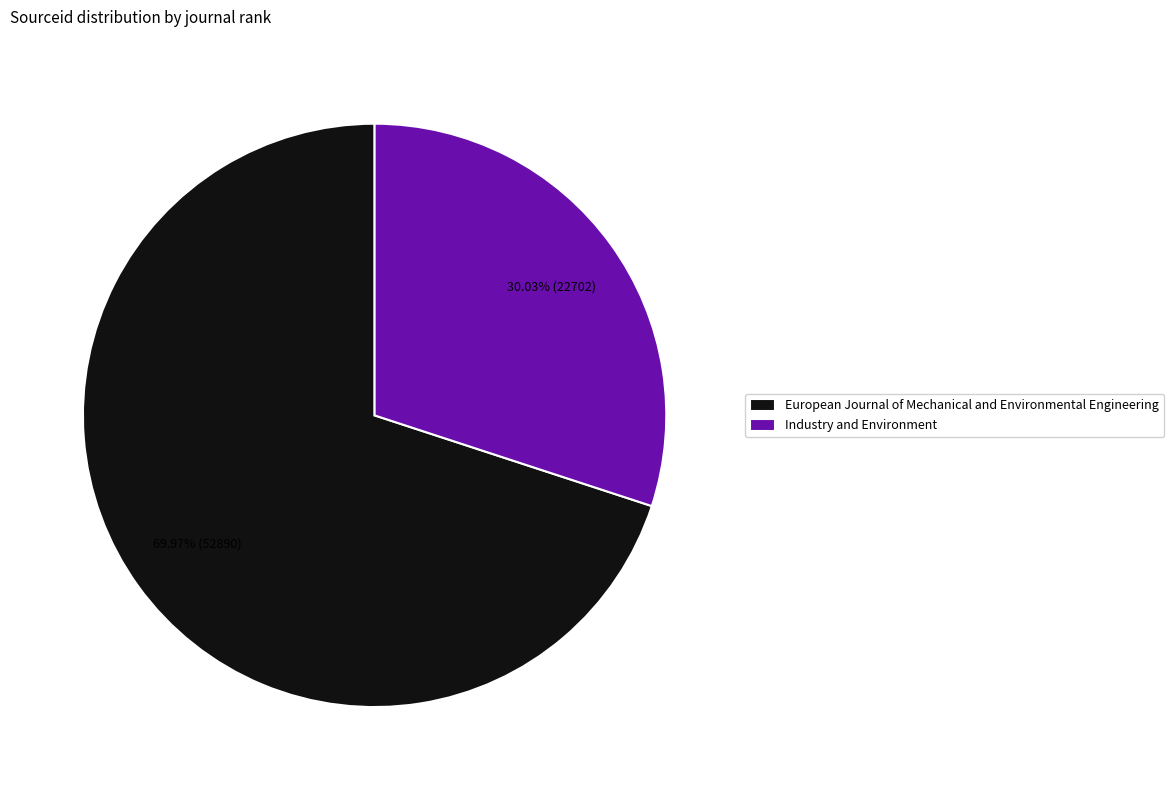

The Industry and Environment slice represents 18% of the pie. True or false?

False